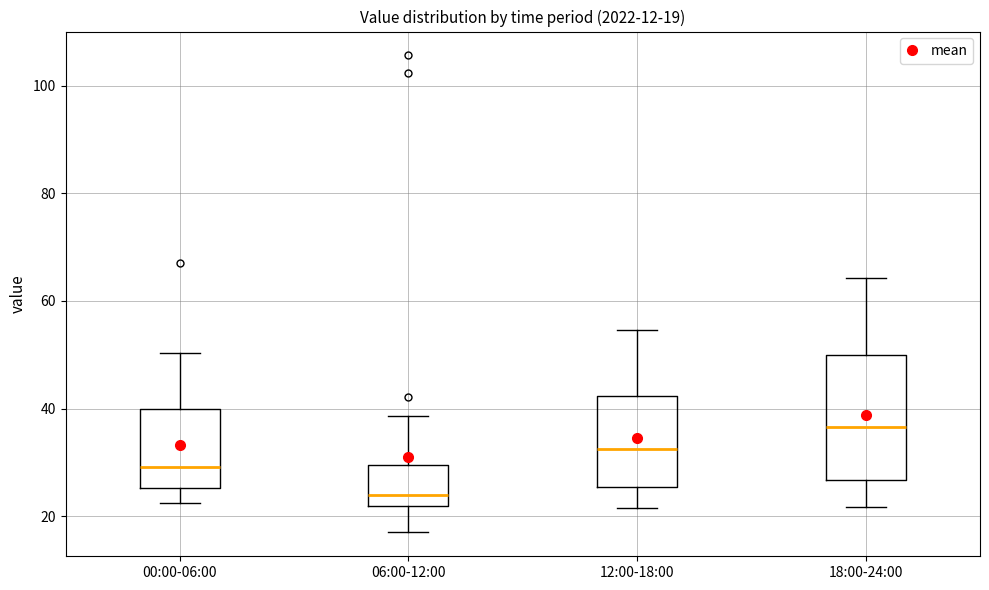

Comparing the boxes themselves (not the whiskers), which one is the tallest?

18:00-24:00